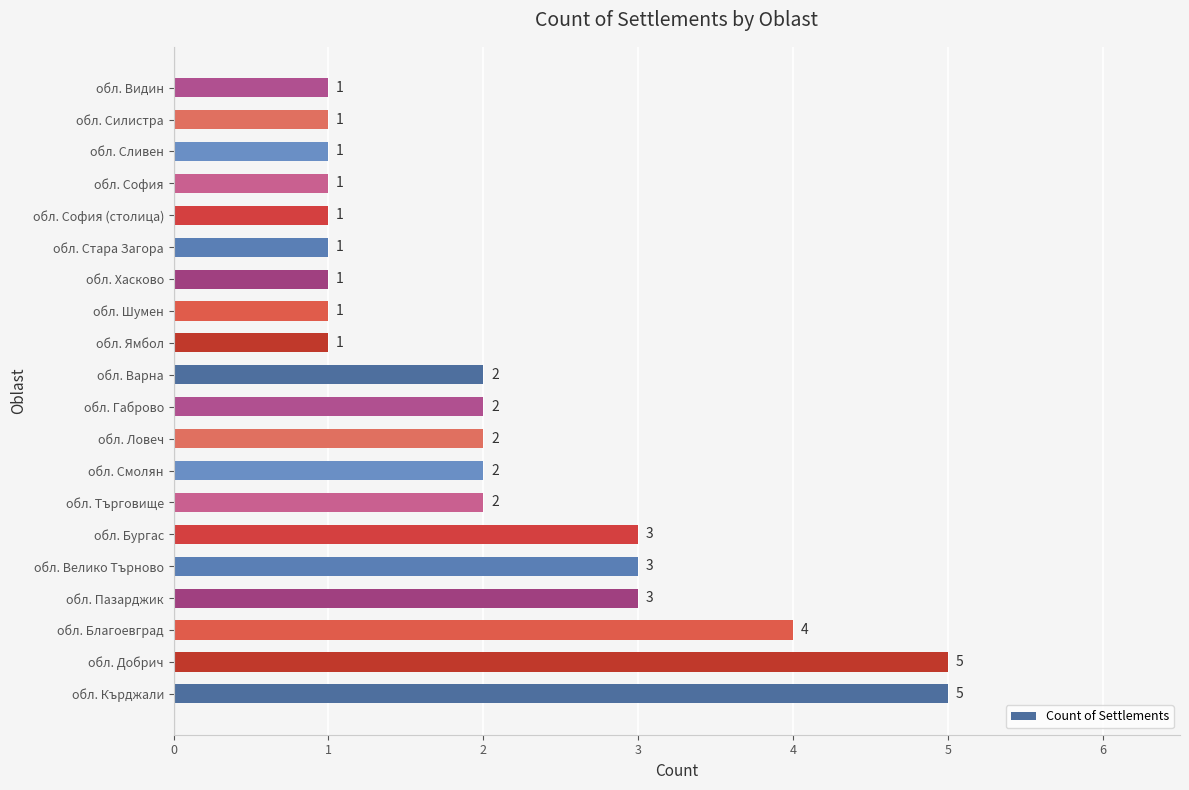

Reading top to bottom, what are all the values shown in this chart?

обл. Видин=1	обл. Силистра=1	обл. Сливен=1	обл. София=1	обл. София (столица)=1	обл. Стара Загора=1	обл. Хасково=1	обл. Шумен=1	обл. Ямбол=1	обл. Варна=2	обл. Габрово=2	обл. Ловеч=2	обл. Смолян=2	обл. Търговище=2	обл. Бургас=3	обл. Велико Търново=3	обл. Пазарджик=3	обл. Благоевград=4	обл. Добрич=5	обл. Кърджали=5